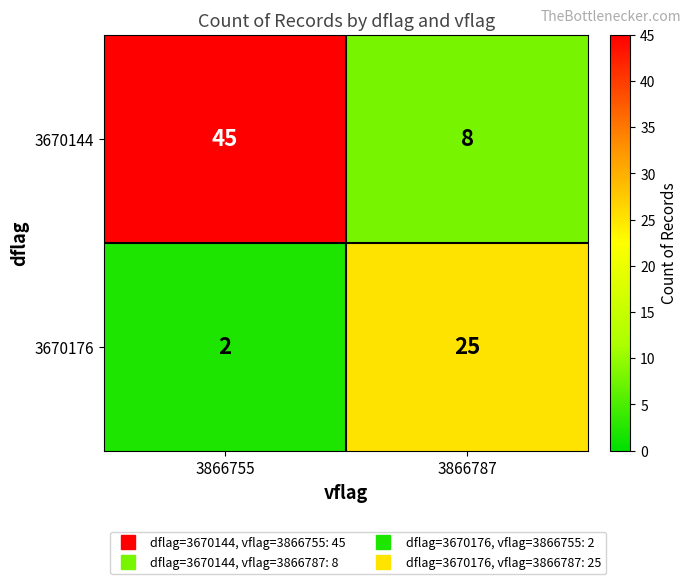

Which series has the widest spread of values?

3670144